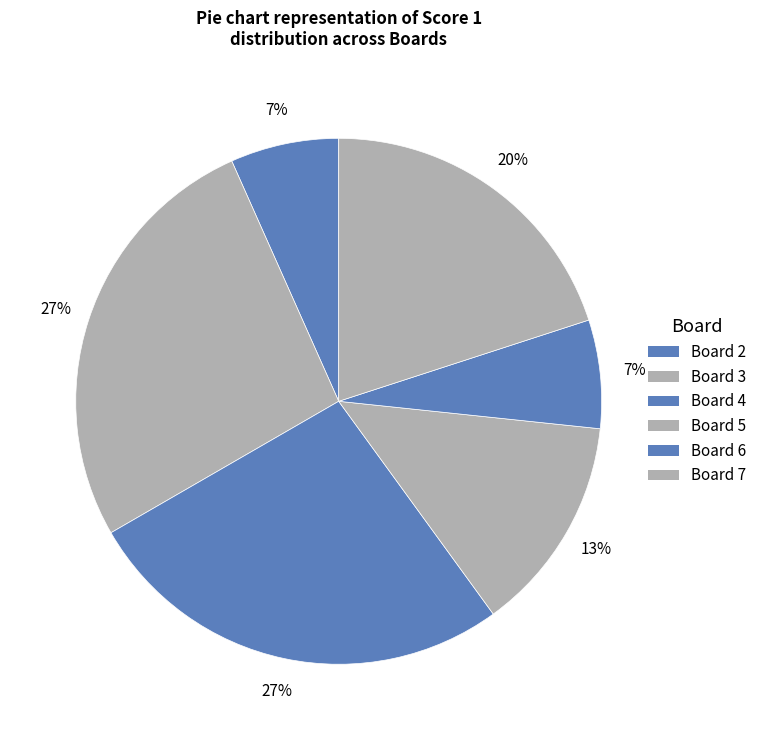

Count the number of slices in the pie.

6